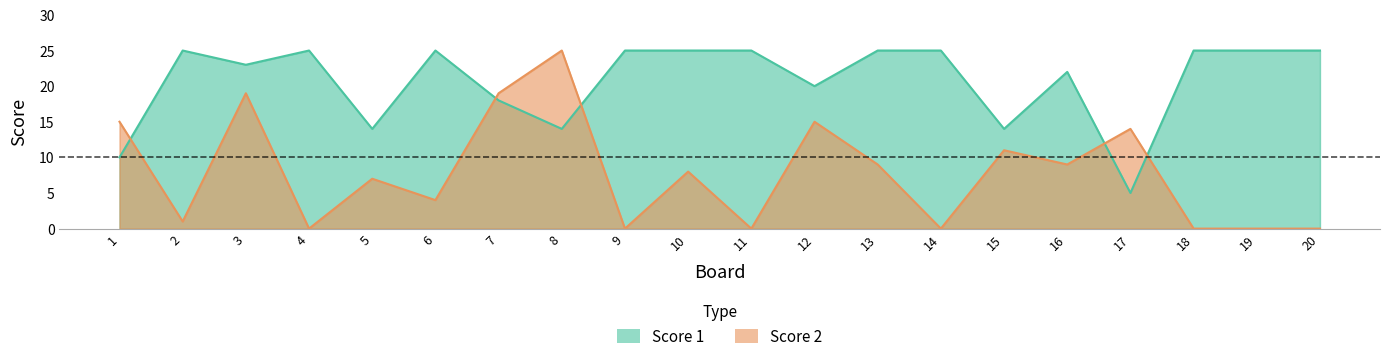

True or false: Score 1 and Score 2 intersect in this chart.

True